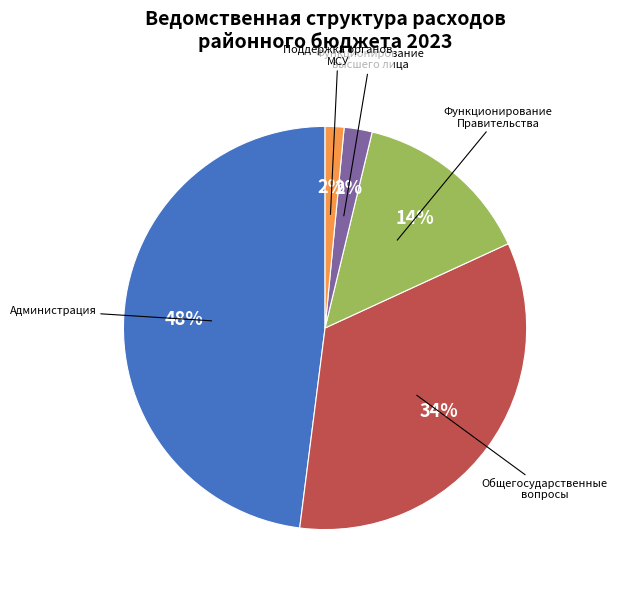

Is there a majority slice in this chart?

No